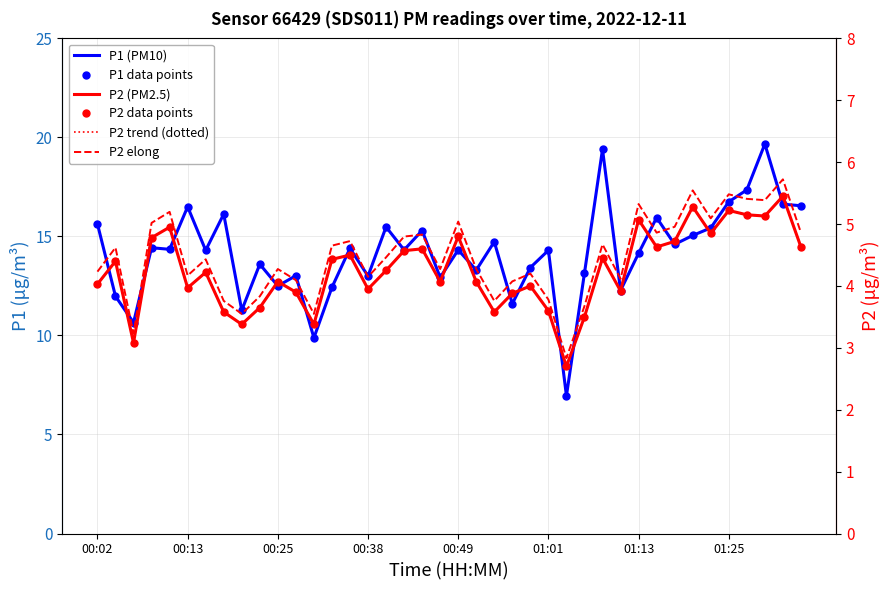

What are all the series names shown in the legend?

P1 (PM10), P1 data points, P2 (PM2.5), P2 data points, P2 trend (dotted), P2 elong